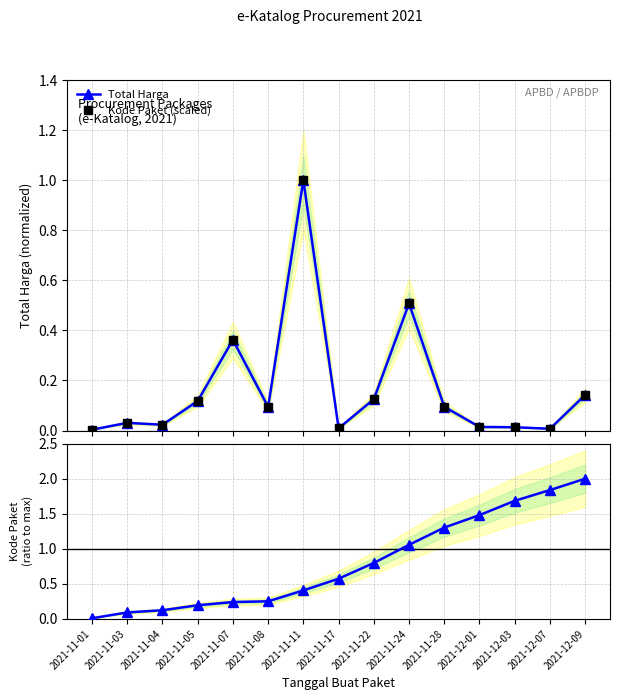

At which category does Kode Paket (scaled) reach its first local peak?

2021-11-03